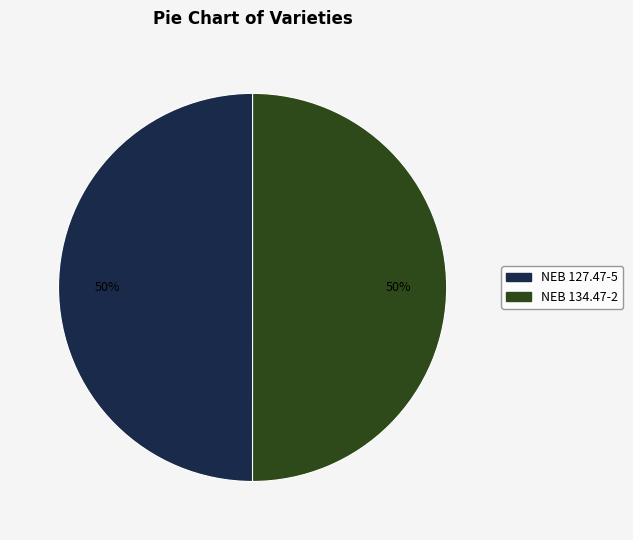

The NEB 127.47-5 slice represents 50% of the pie. True or false?

True